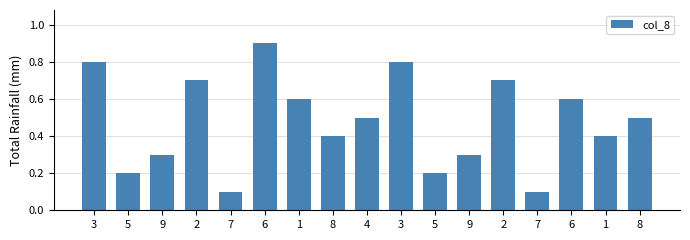

What is the sum of all values?

8.1